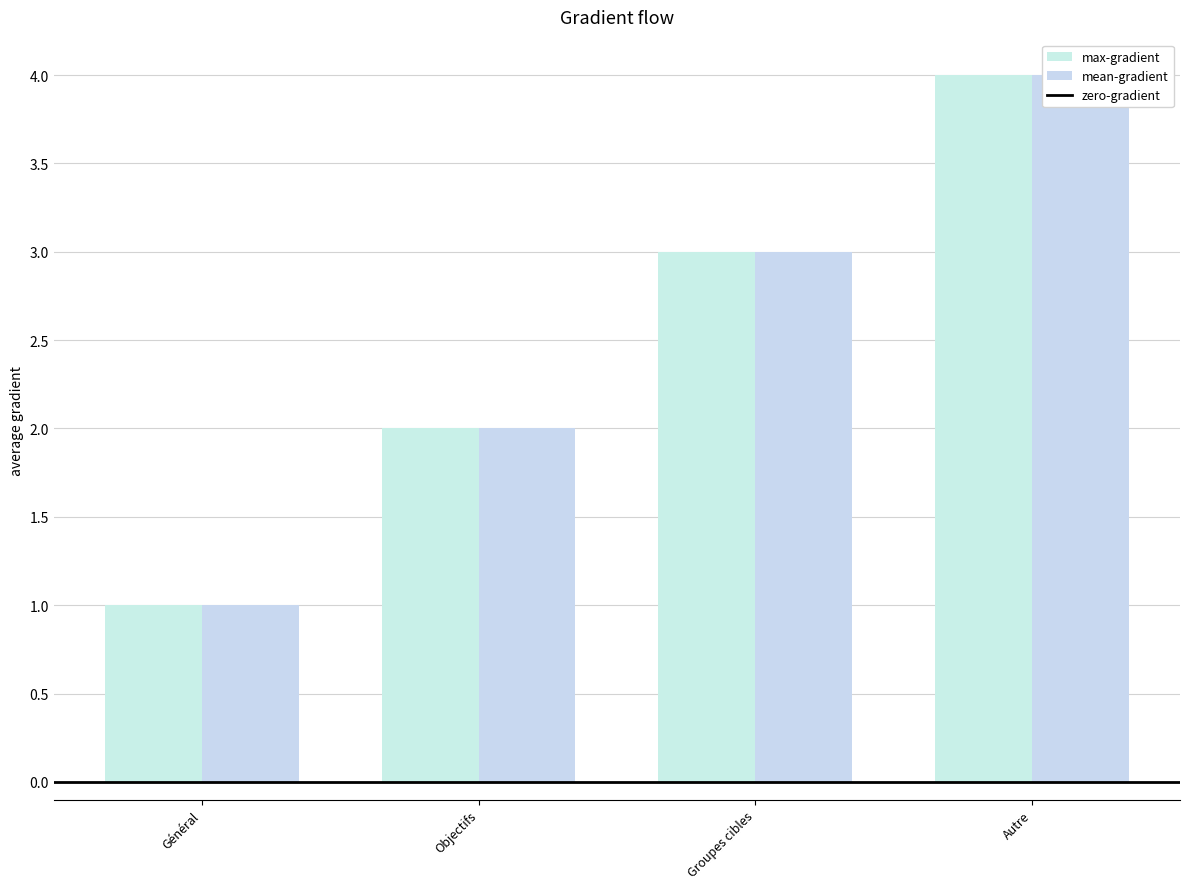

Where is mean-gradient nearest to the value 2?

Objectifs